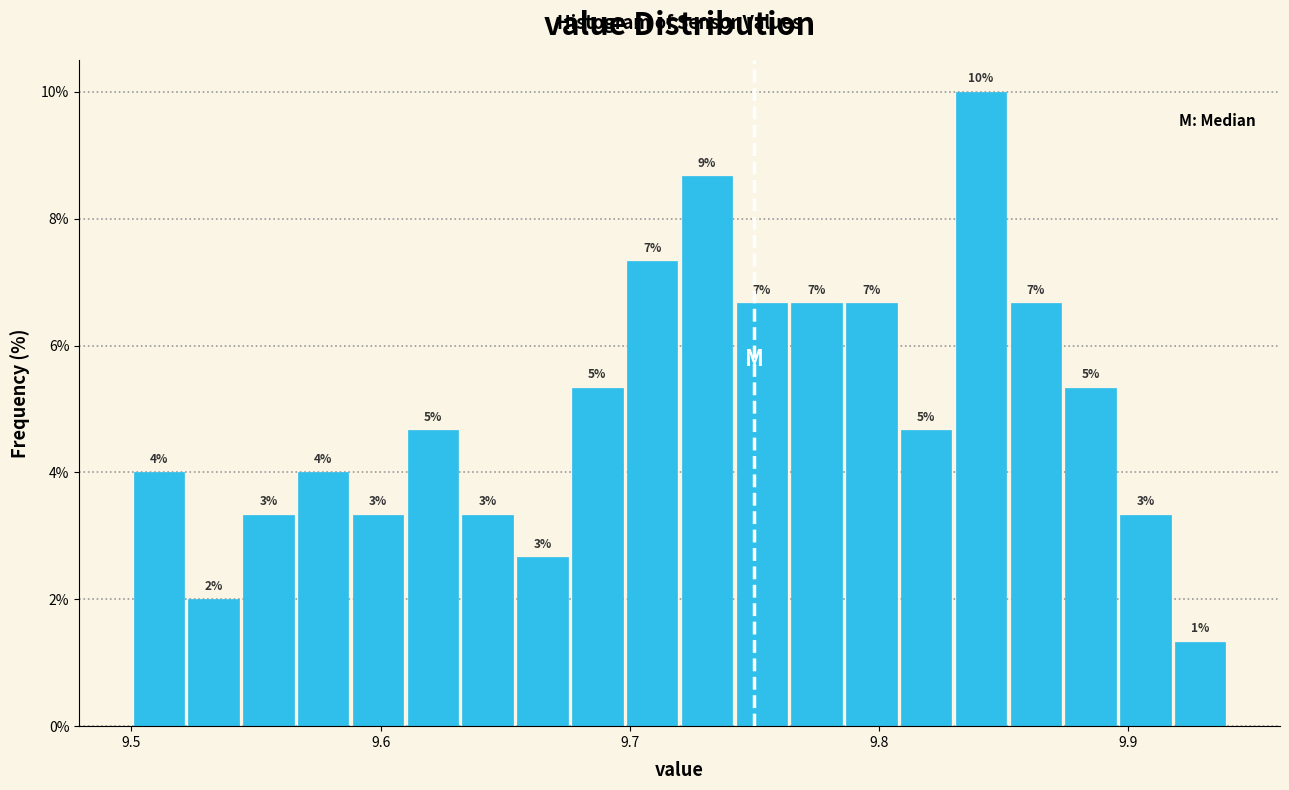

Read against the x-axis, roughly where is the centre of the tallest bar?

9.84